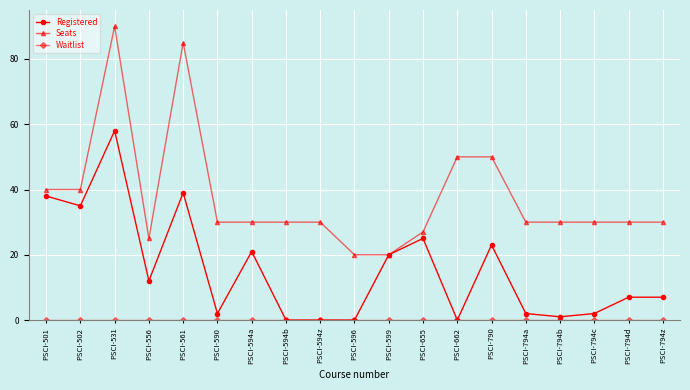

At which label does Seats reach its peak?

PSCI-531